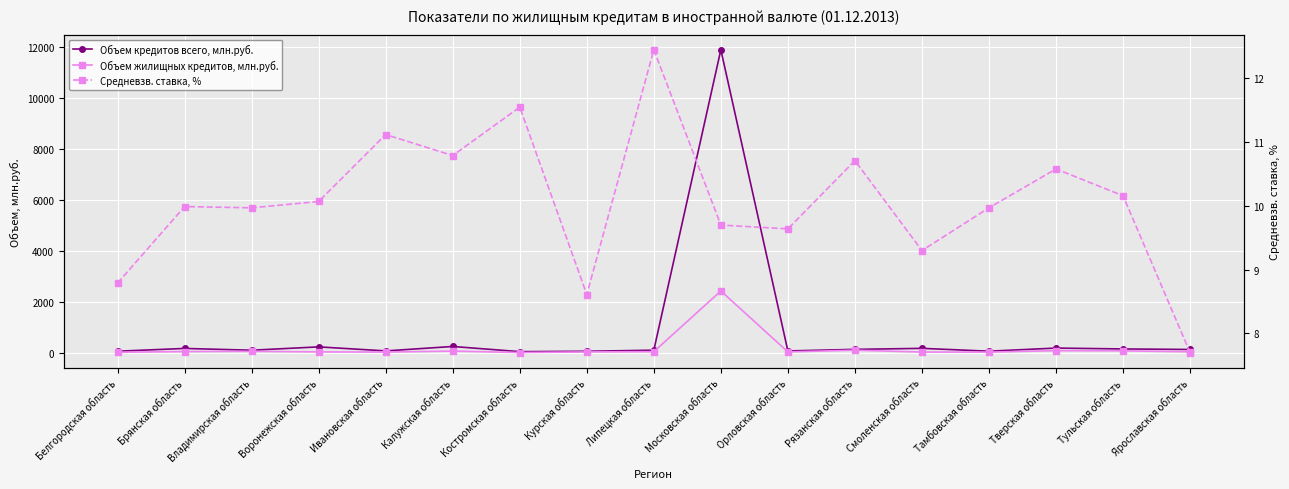

What is the difference between the highest and lowest values at Липецкая область?

85.5